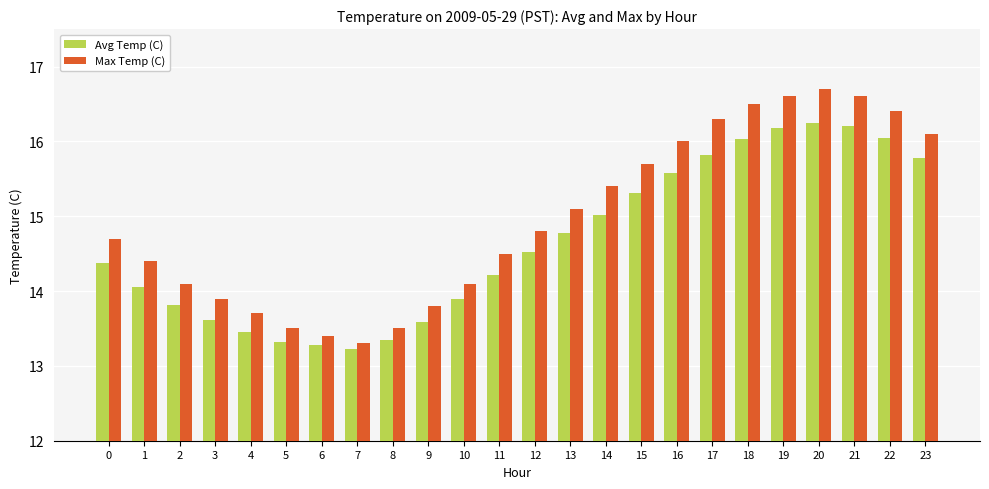

At which category is the sum across all series the highest?

20